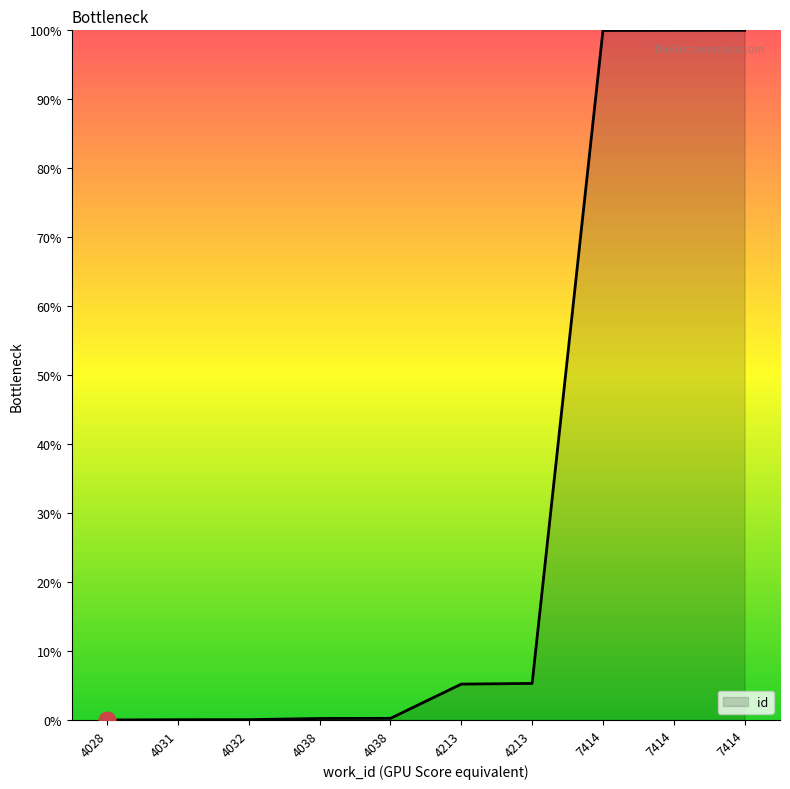

Count the number of data series in this chart.

1